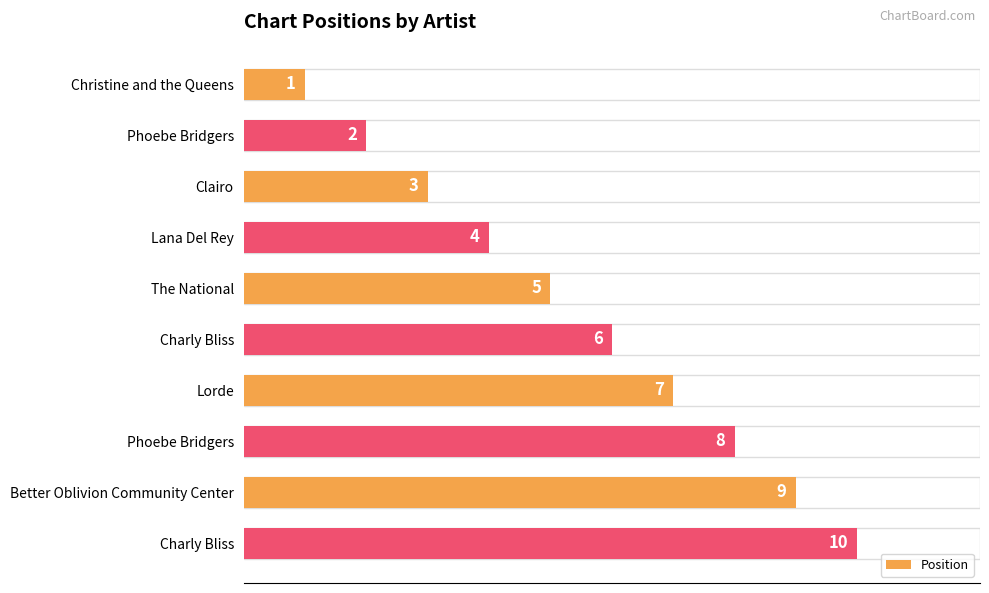

Are the bars horizontal?

Yes